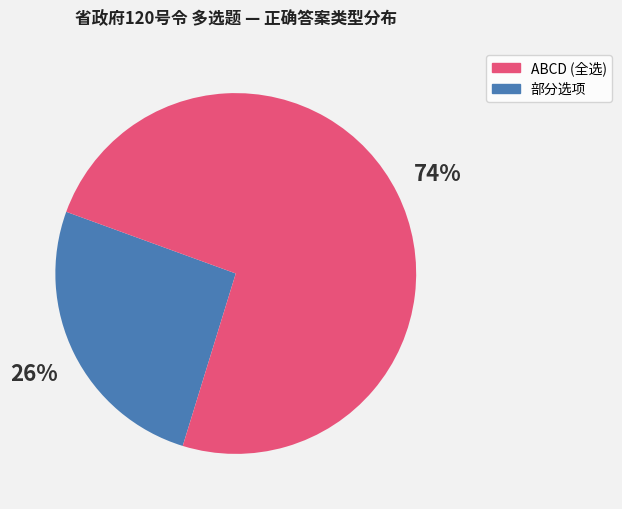

Is there a majority slice in this chart?

Yes